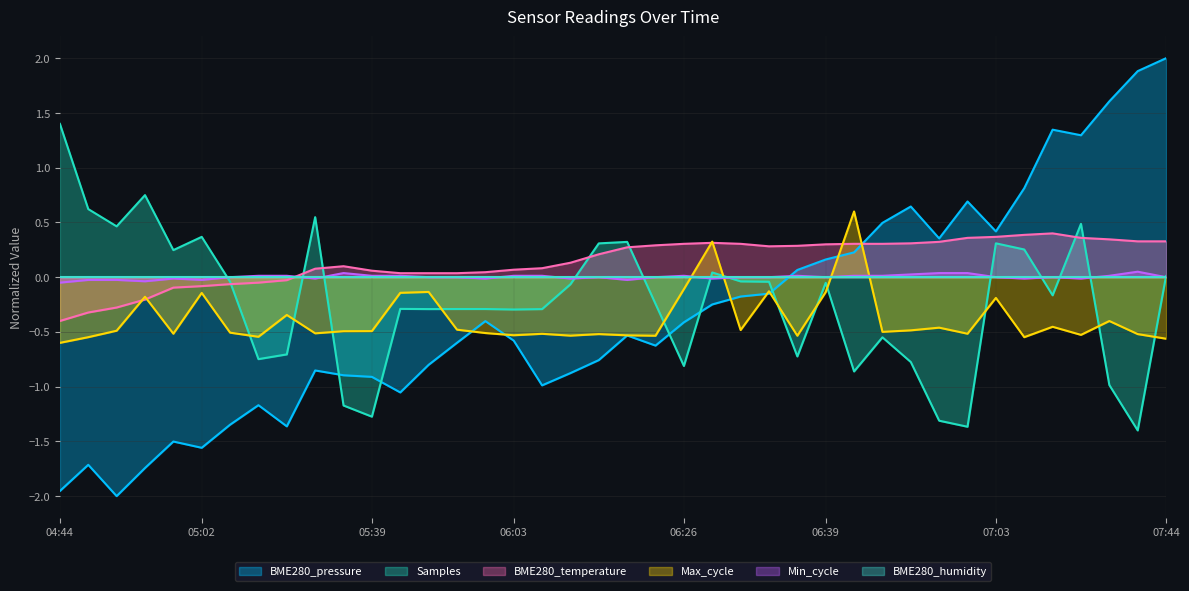

Does the chart display data point markers on the line(s)?

No